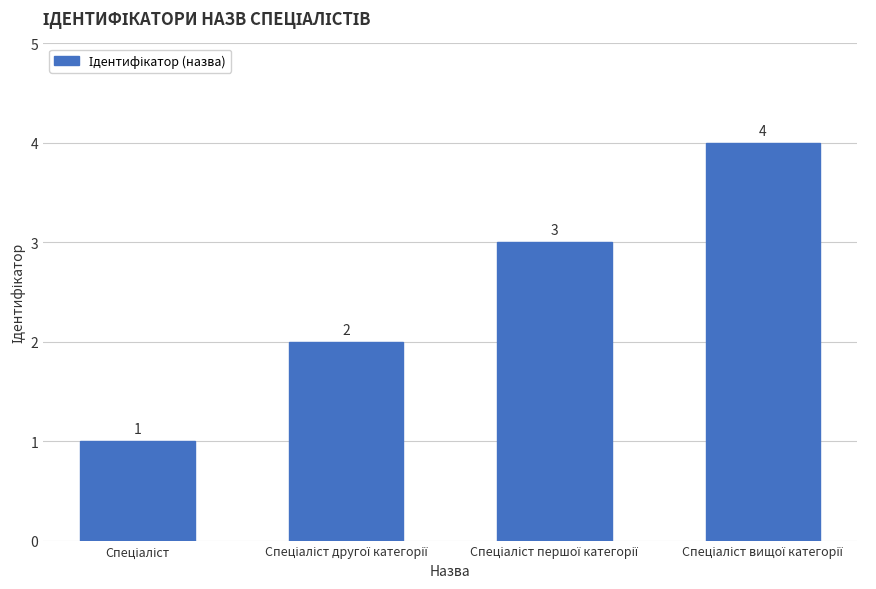

How many series are shown in this chart?

1